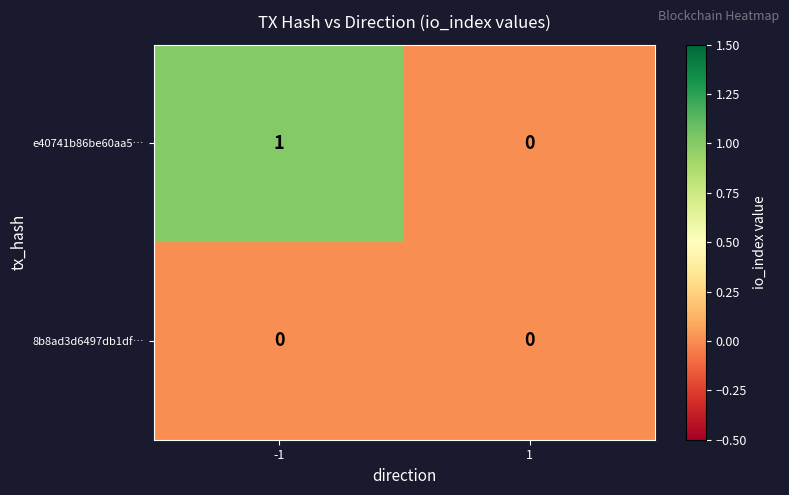

How many series are shown in this chart?

2